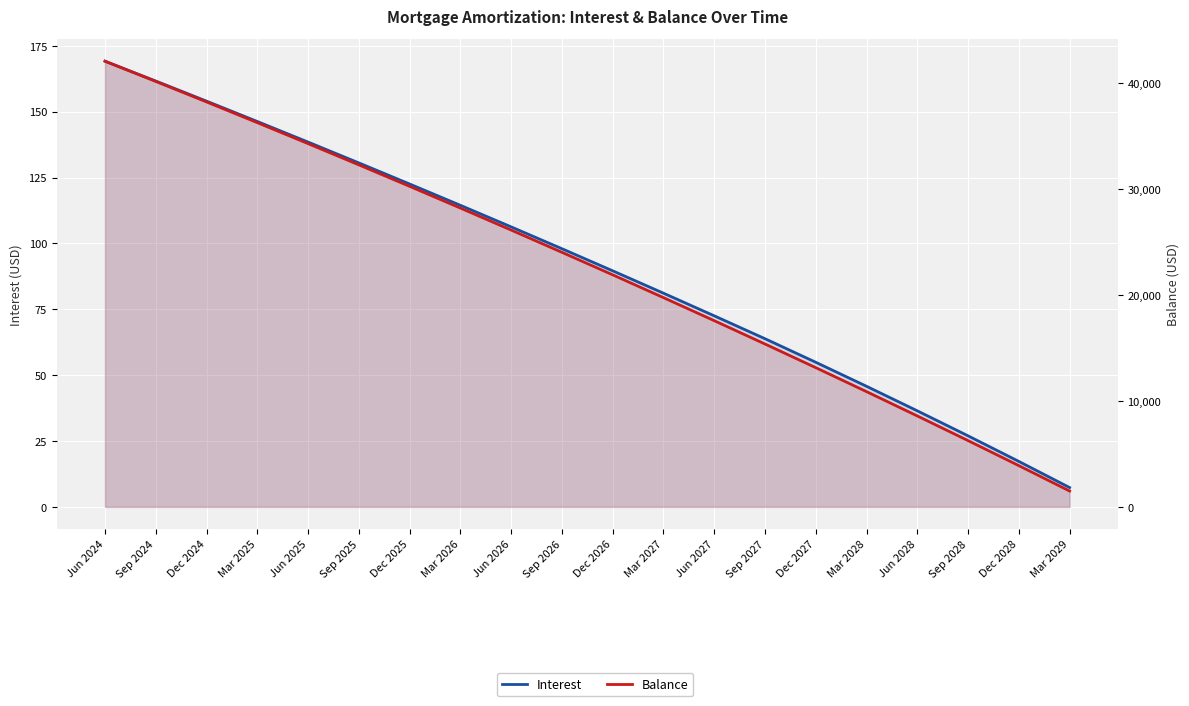

True or false: Interest has more than 1 points higher than both neighbors.

False